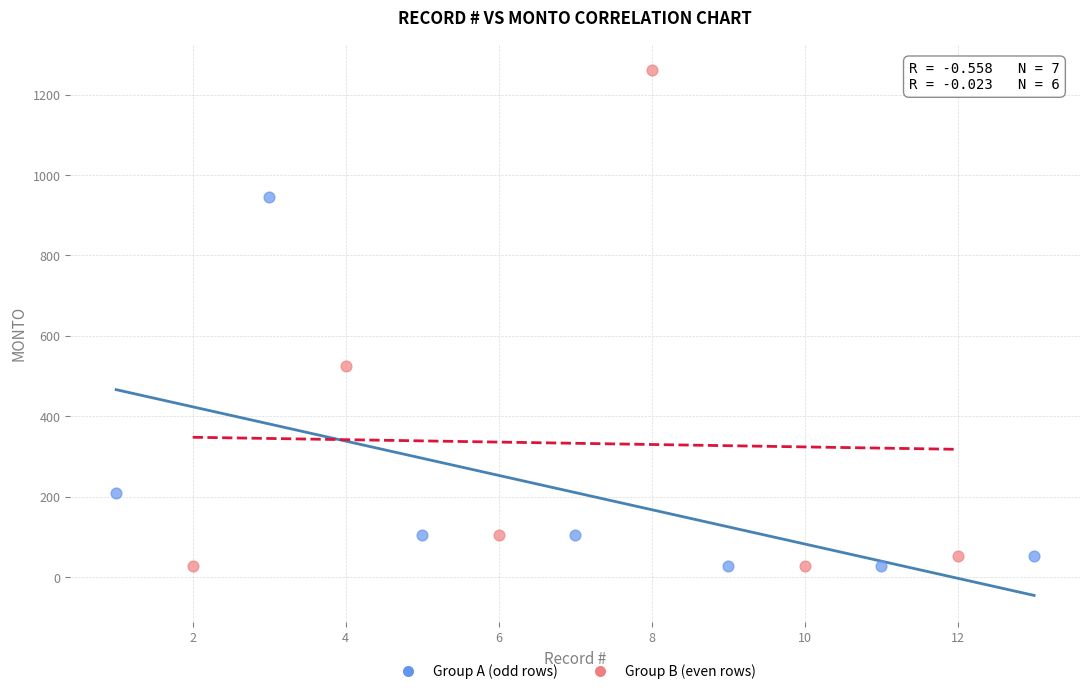

What are all the series names shown in the legend?

Group A (odd rows), Group B (even rows)